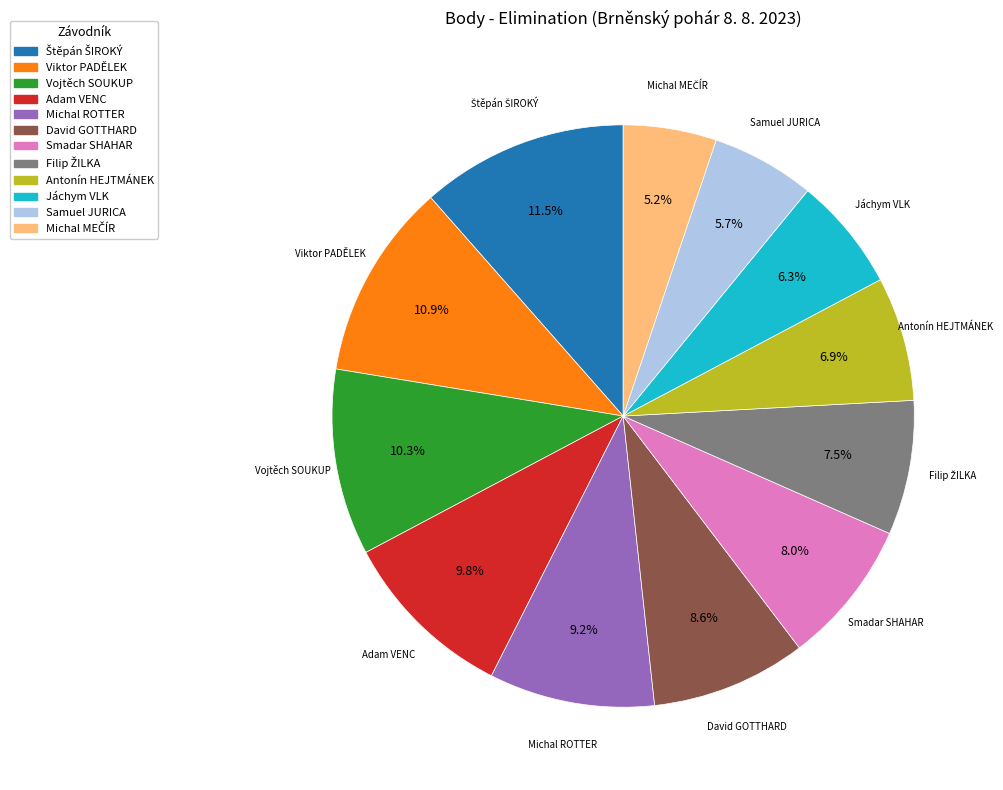

Does Viktor PADĚLEK account for over 50% of the chart?

No